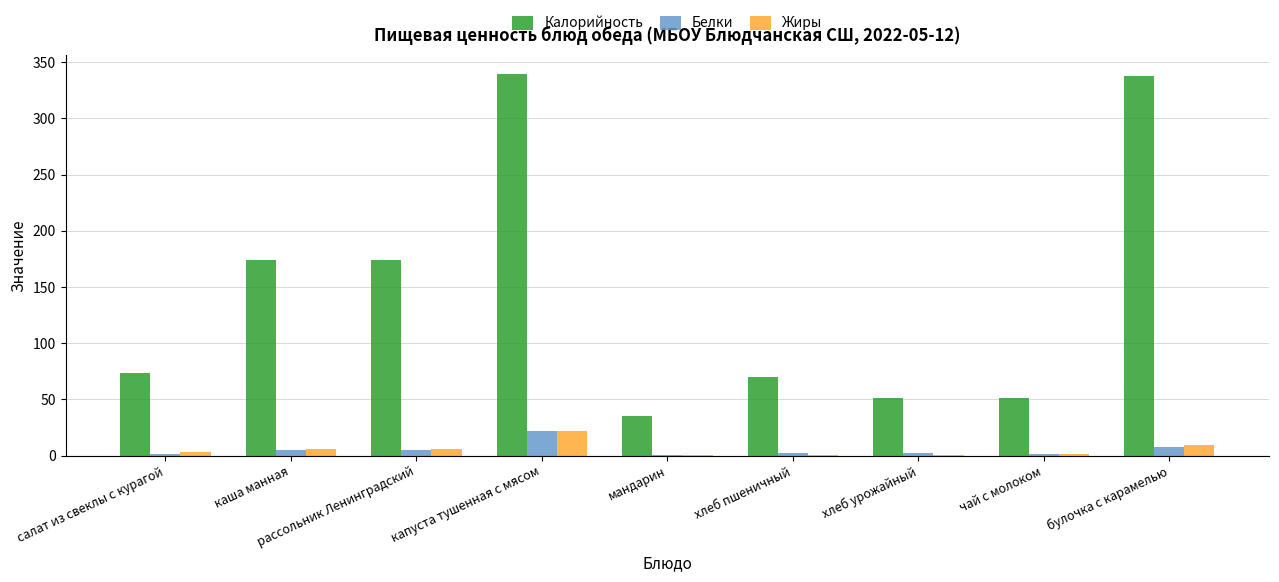

Read the Белки value at рассольник Ленинградский.

4.8